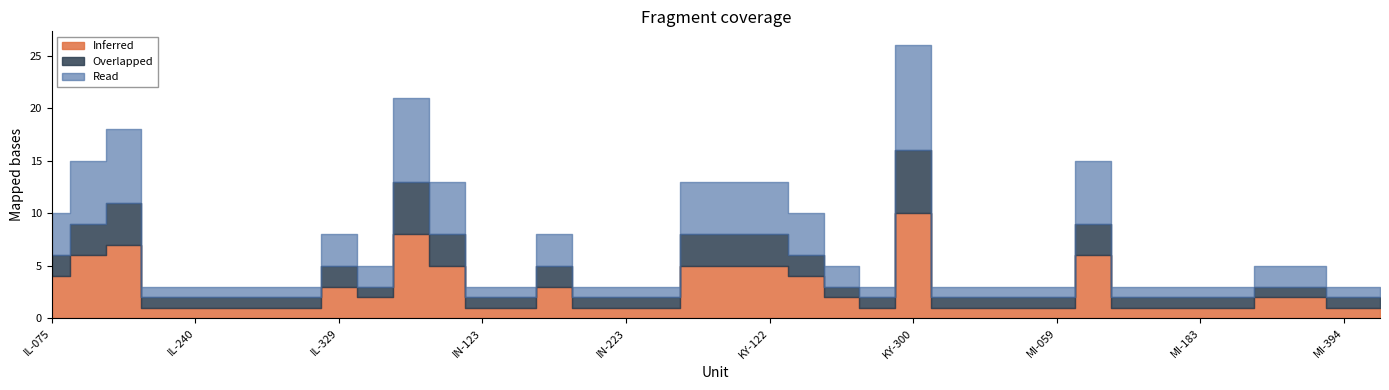

At which label is Read closest to 5?

IN-085